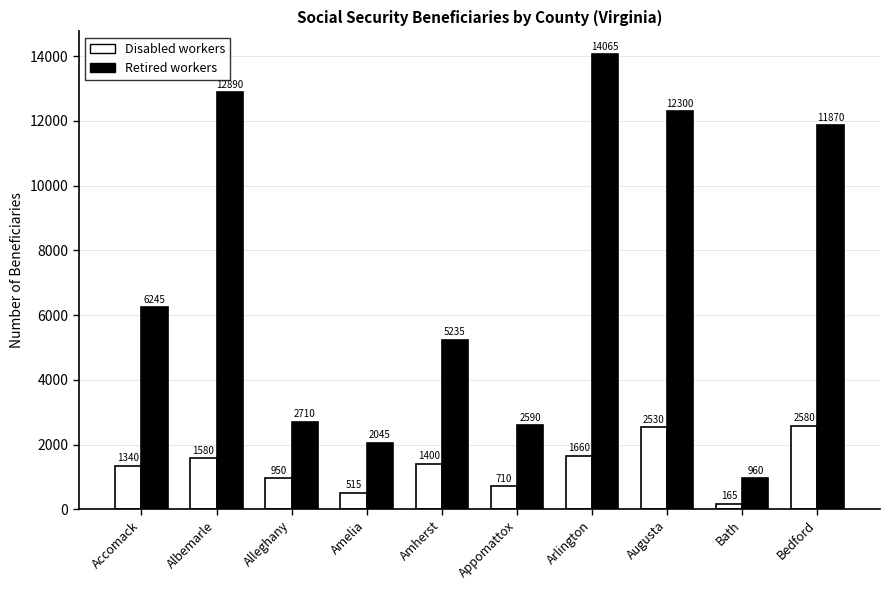

How many bars are there in total?

20